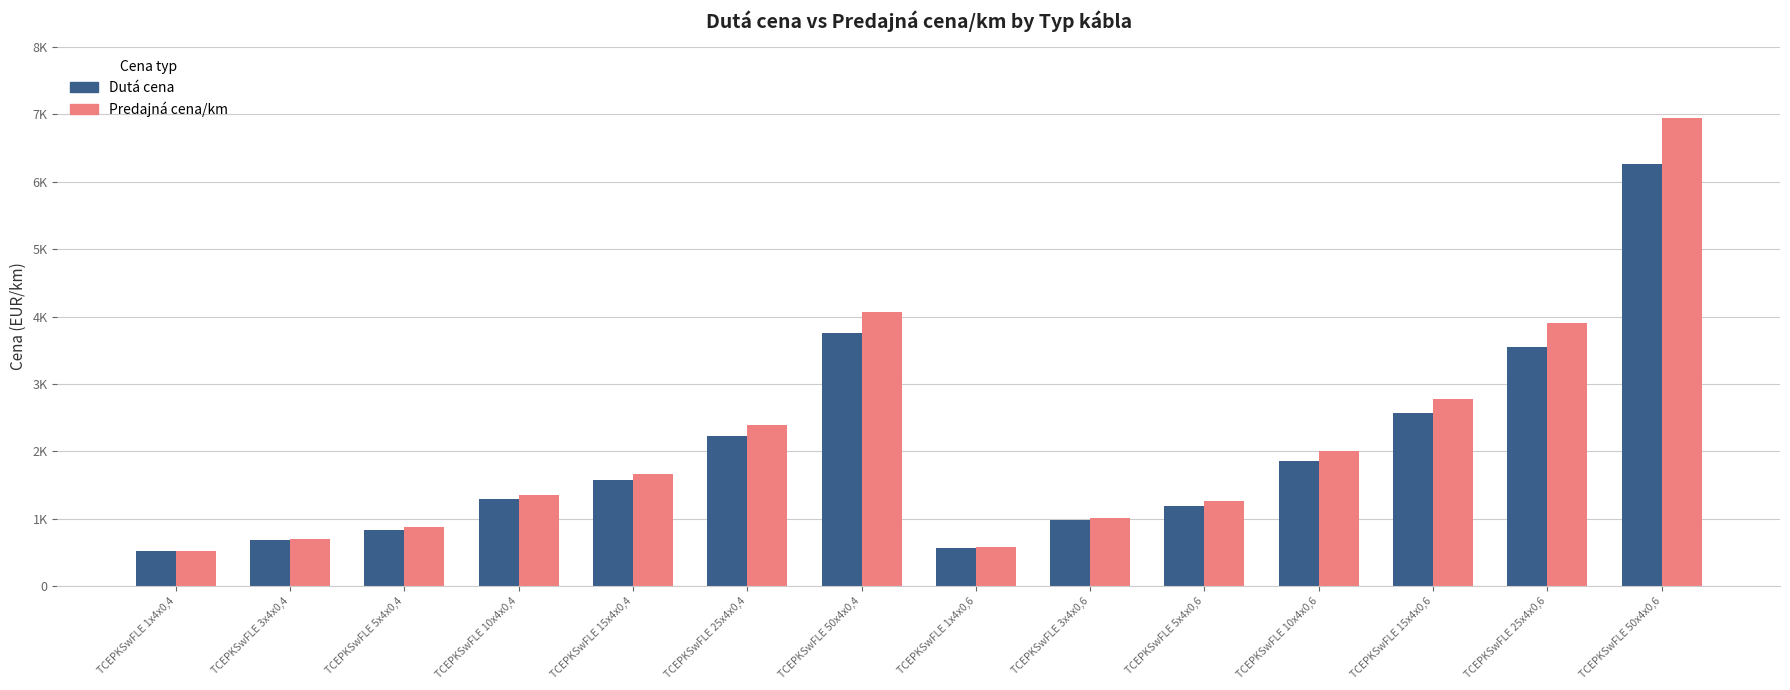

Reading left to right, extract all data points from this chart.

Dutá cena: 517.8	682.1	835.8	1287.8	1572.0	2226.0	3751.9	563.9	972.5	1189.3	1858.0	2572.4	3552.0	6267.6
Predajná cena/km: 523.9	703.1	869.2	1350.7	1668.3	2384.0	4063.0	578.7	1015.7	1258.5	1996.3	2774.9	3902.6	6954.0